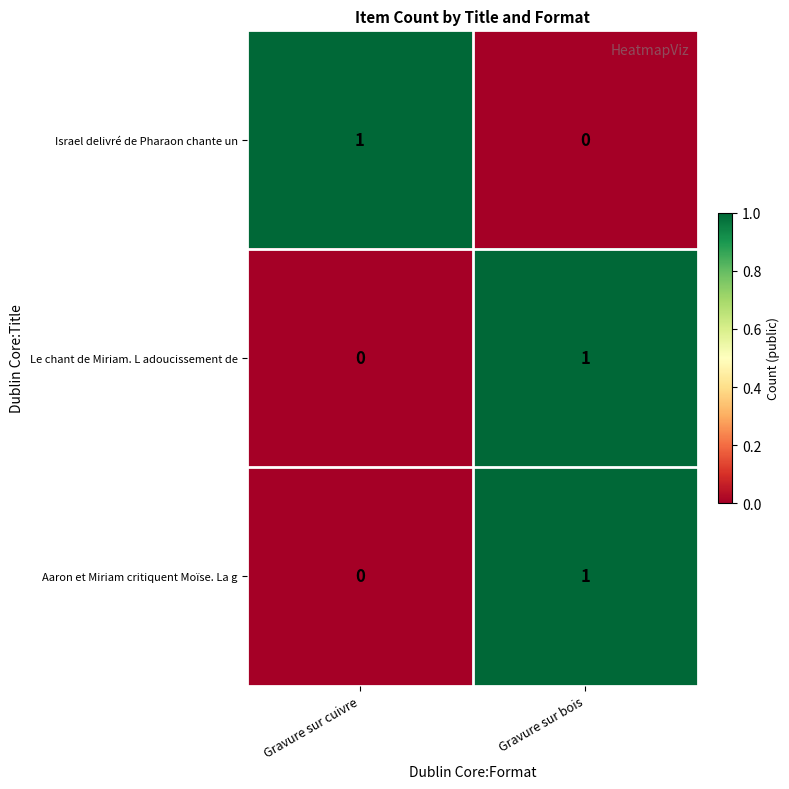

Reading left to right, transcribe all the data shown in this chart.

Israel delivré de Pharaon chante un: 1	0
Le chant de Miriam. L adoucissement de: 0	1
Aaron et Miriam critiquent Moïse. La g: 0	1